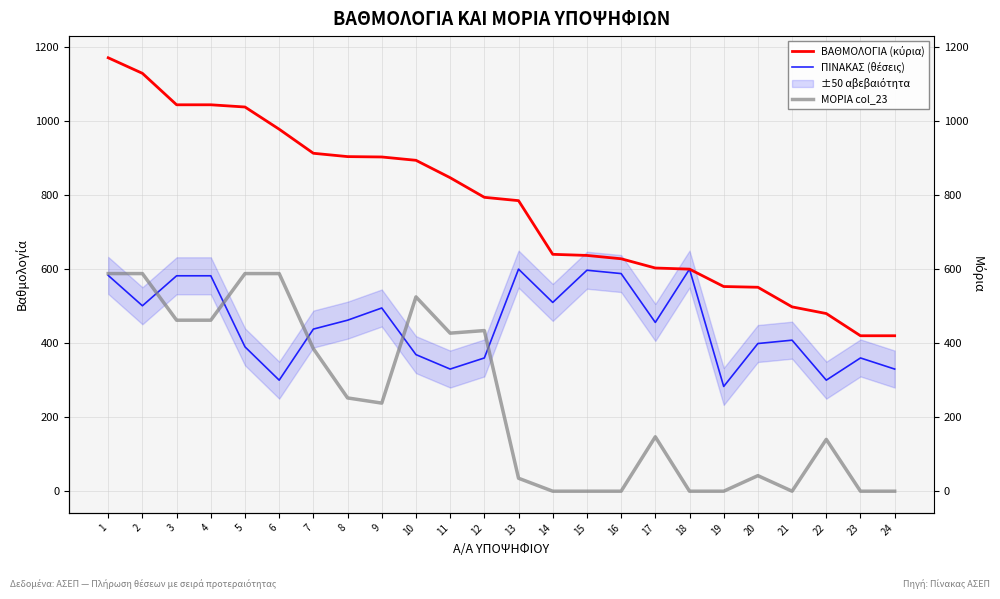

What is the approximate value of ΜΟΡΙΑ col_23 at 6?

588